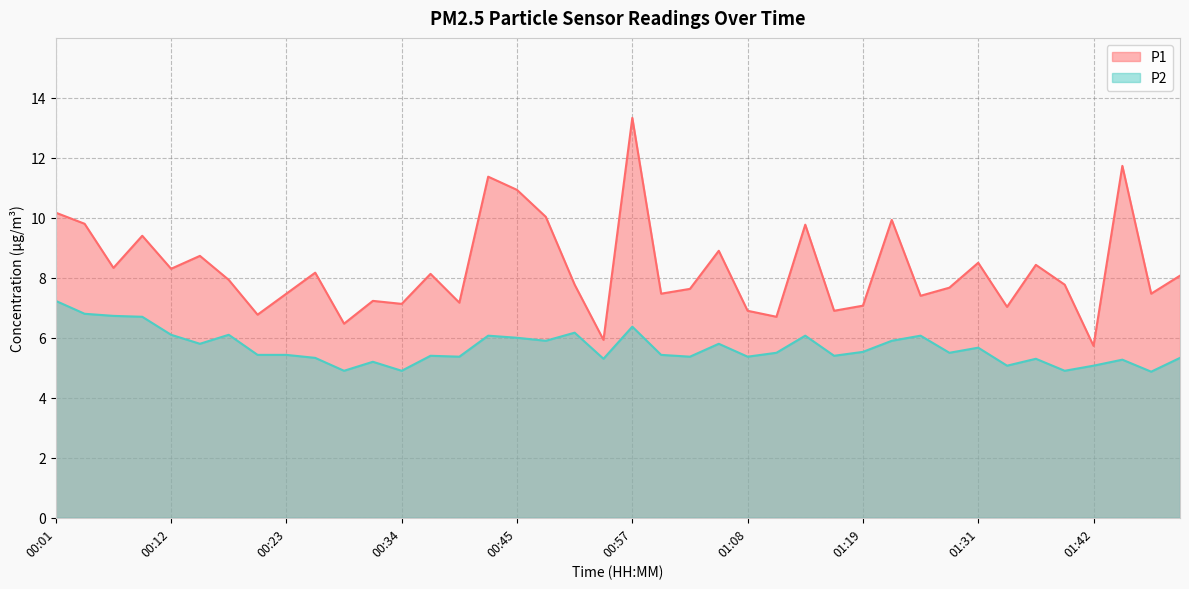

How many data points in P1 are less than 7?

7